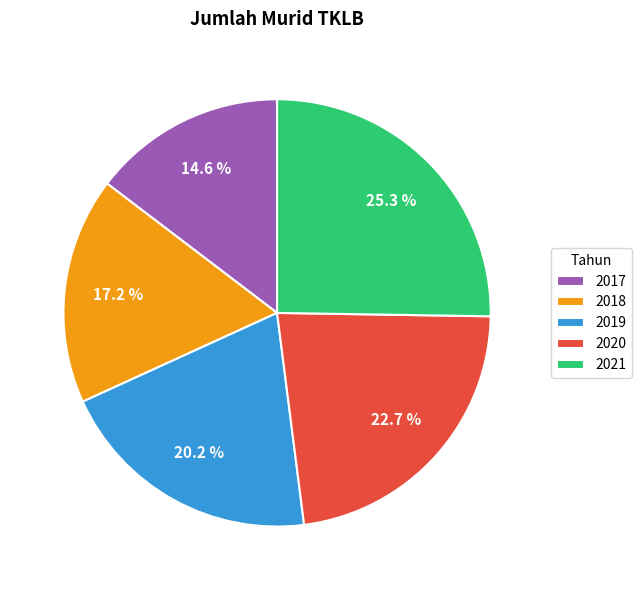

Do 2021 and 2019 together represent more than half of the pie?

No